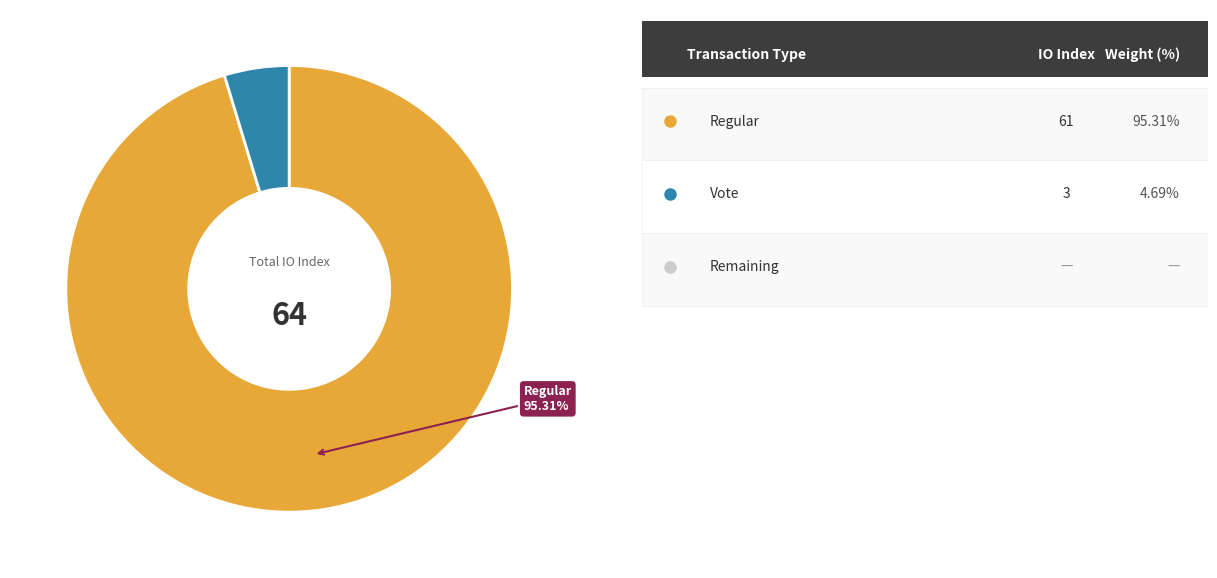

Does any single category account for the majority?

Yes